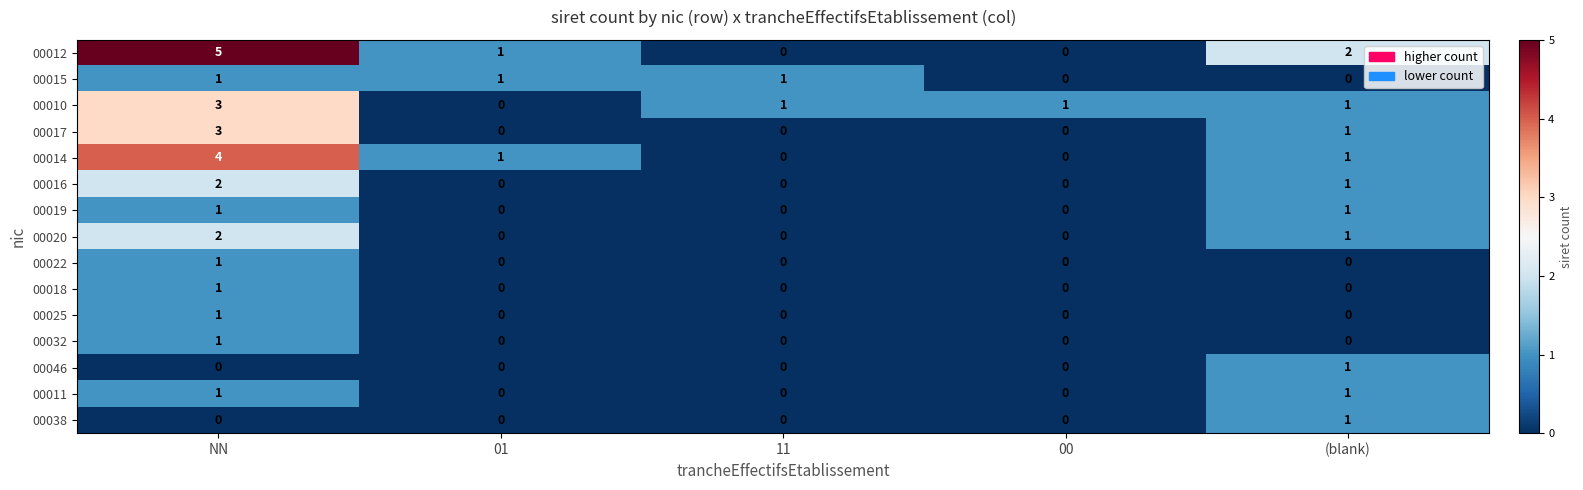

What is the difference between the highest and lowest values at NN?

5